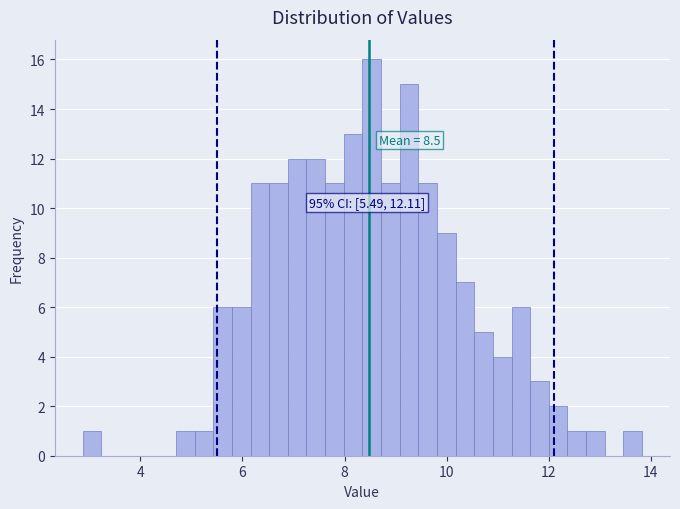

Around what value on the x-axis is the tallest bar? Give the approximate position of its centre, as read against the axis.

8.6